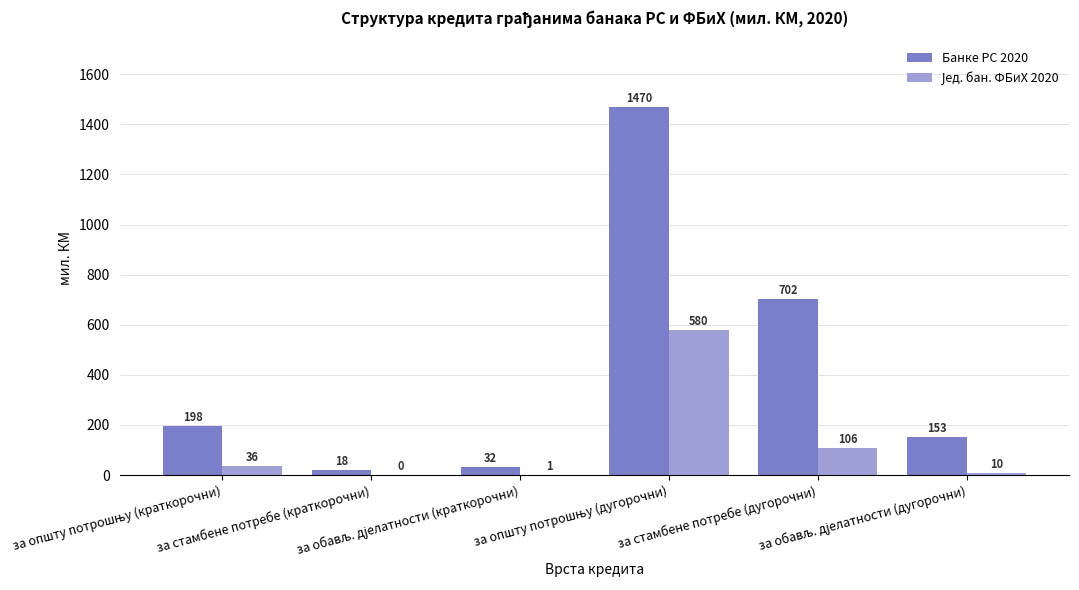

What is the highest value of the Банке РС 2020 series?

1469.9